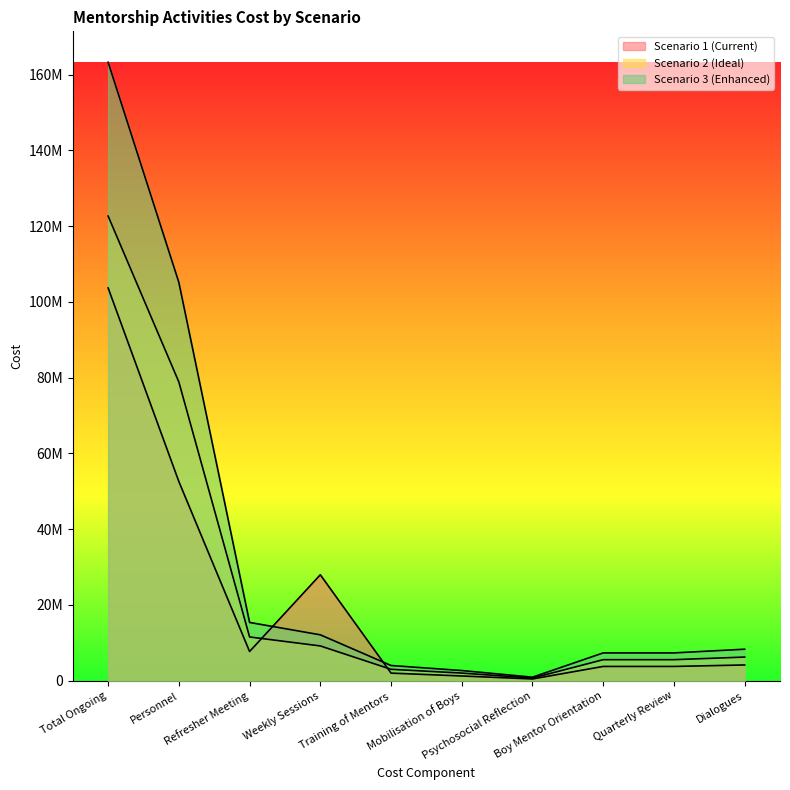

The Scenario 3 (Enhanced) series shows 7603474 at Weekly Sessions. True or false?

False